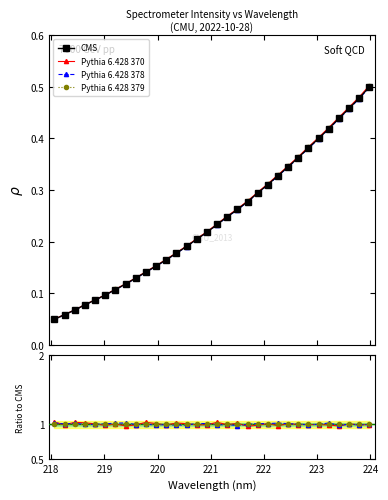

Is it true that Pythia 6.428 378 equals 1.0 at 29?

True